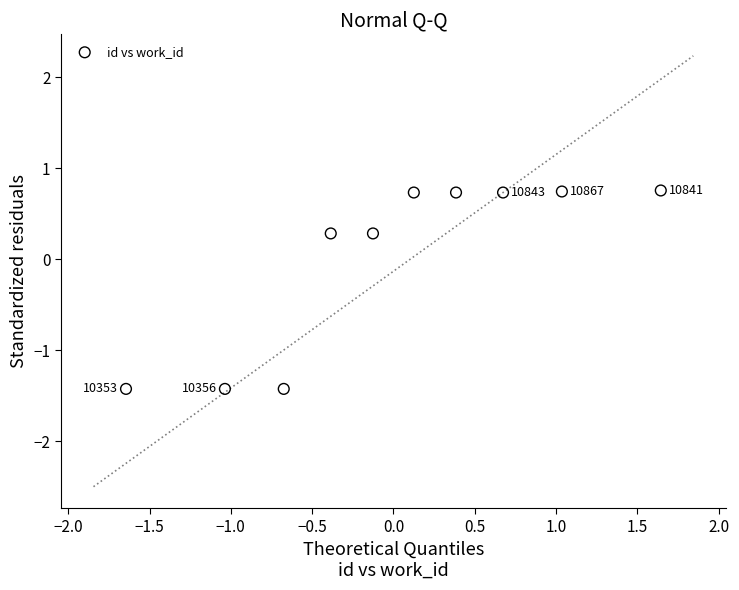

What is the range of X values (max minus min)?

3.3